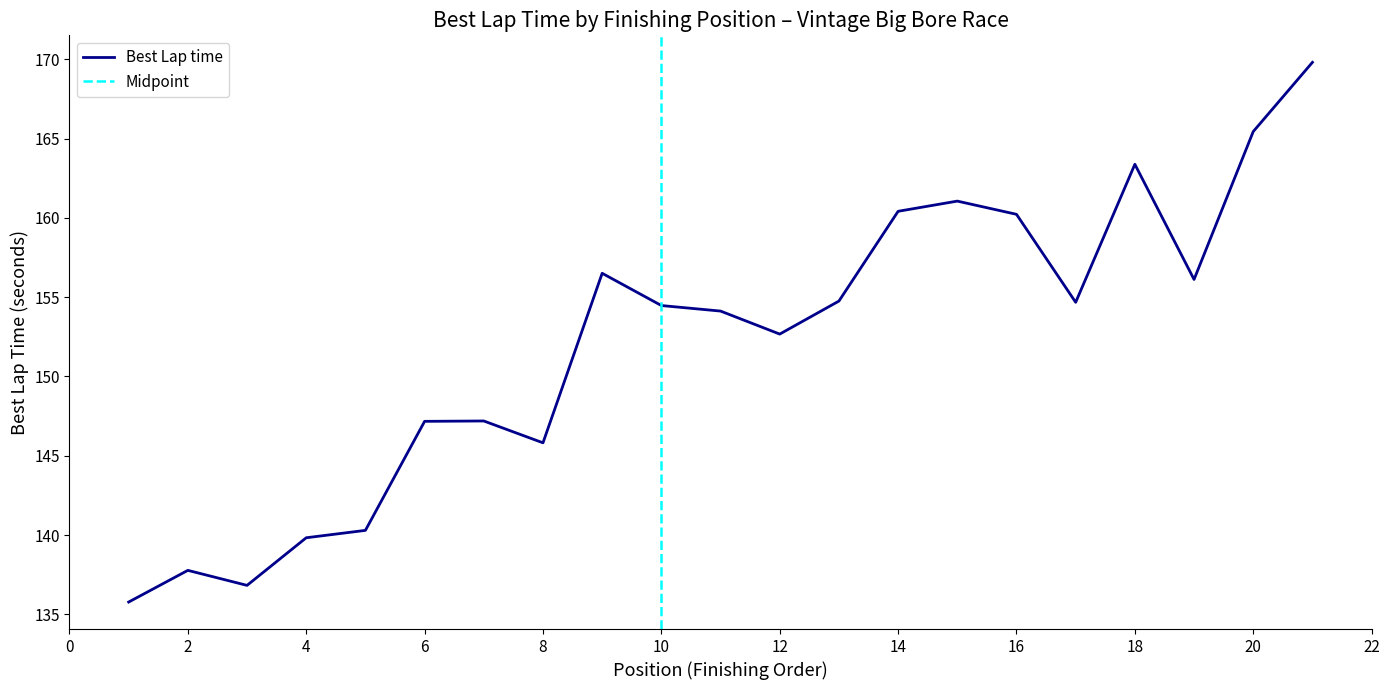

Read the value at 6.

147.2